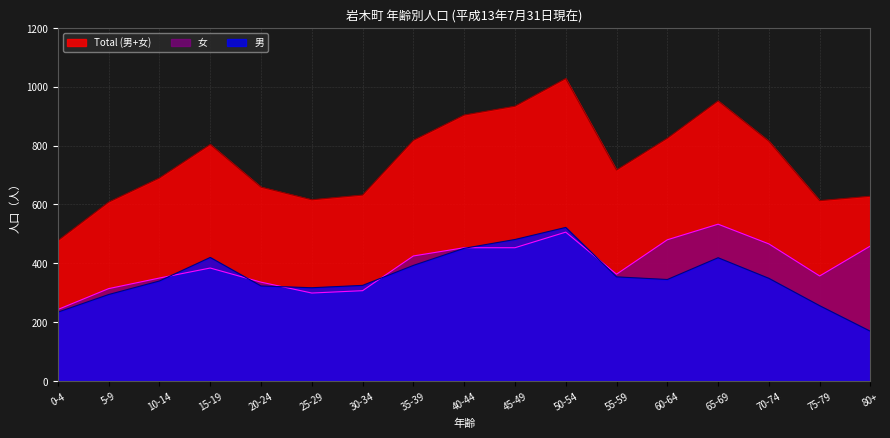

At which label does 女 reach its minimum?

0-4